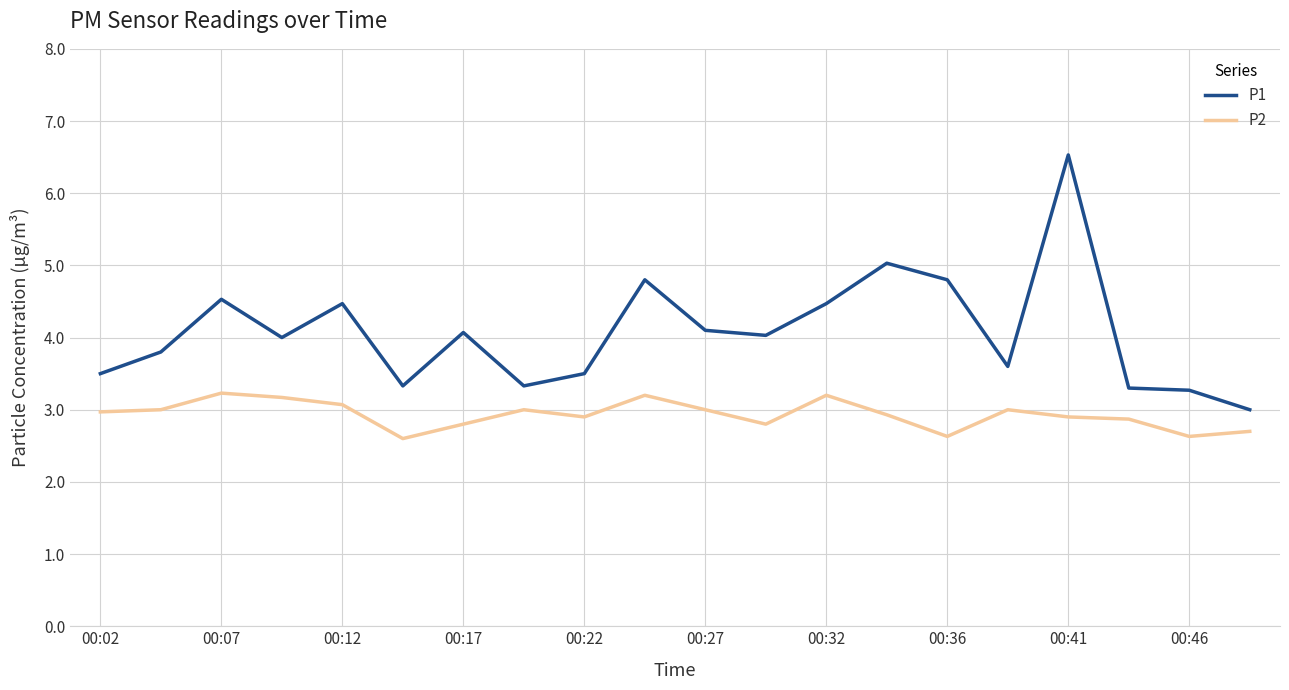

What is the minimum value shown in the chart?

2.6